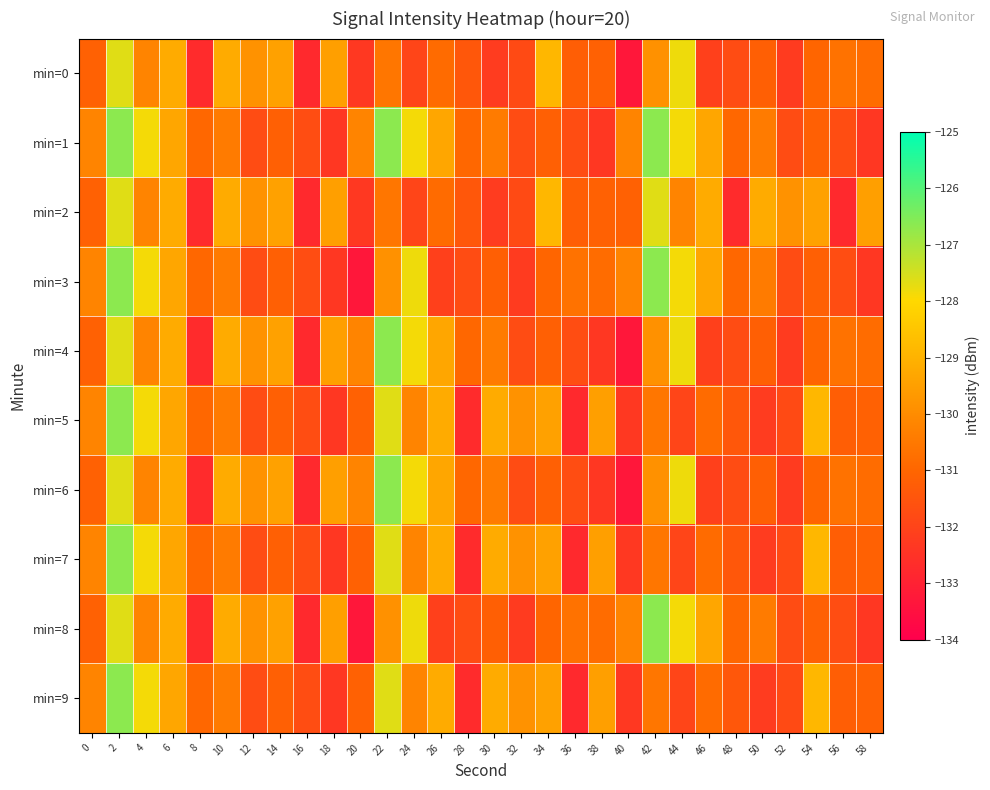

Reading left to right, extract all data points from this chart.

min=0: 0=-131.2	2=-127.7	4=-130.2	6=-129.2	8=-132.7	10=-129.2	12=-129.8	14=-129.4	16=-132.8	18=-129.5	20=-132.3	22=-130.6	24=-132.0	26=-130.8	28=-131.4	30=-132.2	32=-131.8	34=-128.9	36=-131.2	38=-131.1	40=-133.3	42=-129.9	44=-127.8	46=-132.1	48=-131.8	50=-131.2	52=-132.2	54=-131.0	56=-130.7	58=-130.8
min=1: 0=-130.2	2=-126.7	4=-127.9	6=-129.3	8=-131.0	10=-130.4	12=-131.7	14=-131.2	16=-131.7	18=-132.4	20=-130.2	22=-126.7	24=-127.9	26=-129.3	28=-131.0	30=-130.4	32=-131.7	34=-131.2	36=-131.7	38=-132.4	40=-130.2	42=-126.7	44=-127.9	46=-129.3	48=-131.0	50=-130.4	52=-131.7	54=-131.2	56=-131.7	58=-132.4
min=2: 0=-131.2	2=-127.7	4=-130.2	6=-129.2	8=-132.7	10=-129.2	12=-129.8	14=-129.4	16=-132.8	18=-129.5	20=-132.3	22=-130.6	24=-132.0	26=-130.8	28=-131.4	30=-132.2	32=-131.8	34=-128.9	36=-131.2	38=-131.1	40=-131.2	42=-127.7	44=-130.2	46=-129.2	48=-132.7	50=-129.2	52=-129.8	54=-129.4	56=-132.8	58=-129.5
min=3: 0=-130.2	2=-126.7	4=-127.9	6=-129.3	8=-131.0	10=-130.4	12=-131.7	14=-131.2	16=-131.7	18=-132.4	20=-133.3	22=-129.9	24=-127.8	26=-132.1	28=-131.8	30=-131.2	32=-132.2	34=-131.0	36=-130.7	38=-130.8	40=-130.2	42=-126.7	44=-127.9	46=-129.3	48=-131.0	50=-130.4	52=-131.7	54=-131.2	56=-131.7	58=-132.4
min=4: 0=-131.2	2=-127.7	4=-130.2	6=-129.2	8=-132.7	10=-129.2	12=-129.8	14=-129.4	16=-132.8	18=-129.5	20=-130.2	22=-126.7	24=-127.9	26=-129.3	28=-131.0	30=-130.4	32=-131.7	34=-131.2	36=-131.7	38=-132.4	40=-133.3	42=-129.9	44=-127.8	46=-132.1	48=-131.8	50=-131.2	52=-132.2	54=-131.0	56=-130.7	58=-130.8
min=5: 0=-130.2	2=-126.7	4=-127.9	6=-129.3	8=-131.0	10=-130.4	12=-131.7	14=-131.2	16=-131.7	18=-132.4	20=-131.2	22=-127.7	24=-130.2	26=-129.2	28=-132.7	30=-129.2	32=-129.8	34=-129.4	36=-132.8	38=-129.5	40=-132.3	42=-130.6	44=-132.0	46=-130.8	48=-131.4	50=-132.2	52=-131.8	54=-128.9	56=-131.2	58=-131.1
min=6: 0=-131.2	2=-127.7	4=-130.2	6=-129.2	8=-132.7	10=-129.2	12=-129.8	14=-129.4	16=-132.8	18=-129.5	20=-130.2	22=-126.7	24=-127.9	26=-129.3	28=-131.0	30=-130.4	32=-131.7	34=-131.2	36=-131.7	38=-132.4	40=-133.3	42=-129.9	44=-127.8	46=-132.1	48=-131.8	50=-131.2	52=-132.2	54=-131.0	56=-130.7	58=-130.8
min=7: 0=-130.2	2=-126.7	4=-127.9	6=-129.3	8=-131.0	10=-130.4	12=-131.7	14=-131.2	16=-131.7	18=-132.4	20=-131.2	22=-127.7	24=-130.2	26=-129.2	28=-132.7	30=-129.2	32=-129.8	34=-129.4	36=-132.8	38=-129.5	40=-132.3	42=-130.6	44=-132.0	46=-130.8	48=-131.4	50=-132.2	52=-131.8	54=-128.9	56=-131.2	58=-131.1
min=8: 0=-131.2	2=-127.7	4=-130.2	6=-129.2	8=-132.7	10=-129.2	12=-129.8	14=-129.4	16=-132.8	18=-129.5	20=-133.3	22=-129.9	24=-127.8	26=-132.1	28=-131.8	30=-131.2	32=-132.2	34=-131.0	36=-130.7	38=-130.8	40=-130.2	42=-126.7	44=-127.9	46=-129.3	48=-131.0	50=-130.4	52=-131.7	54=-131.2	56=-131.7	58=-132.4
min=9: 0=-130.2	2=-126.7	4=-127.9	6=-129.3	8=-131.0	10=-130.4	12=-131.7	14=-131.2	16=-131.7	18=-132.4	20=-131.2	22=-127.7	24=-130.2	26=-129.2	28=-132.7	30=-129.2	32=-129.8	34=-129.4	36=-132.8	38=-129.5	40=-132.3	42=-130.6	44=-132.0	46=-130.8	48=-131.4	50=-132.2	52=-131.8	54=-128.9	56=-131.2	58=-131.1